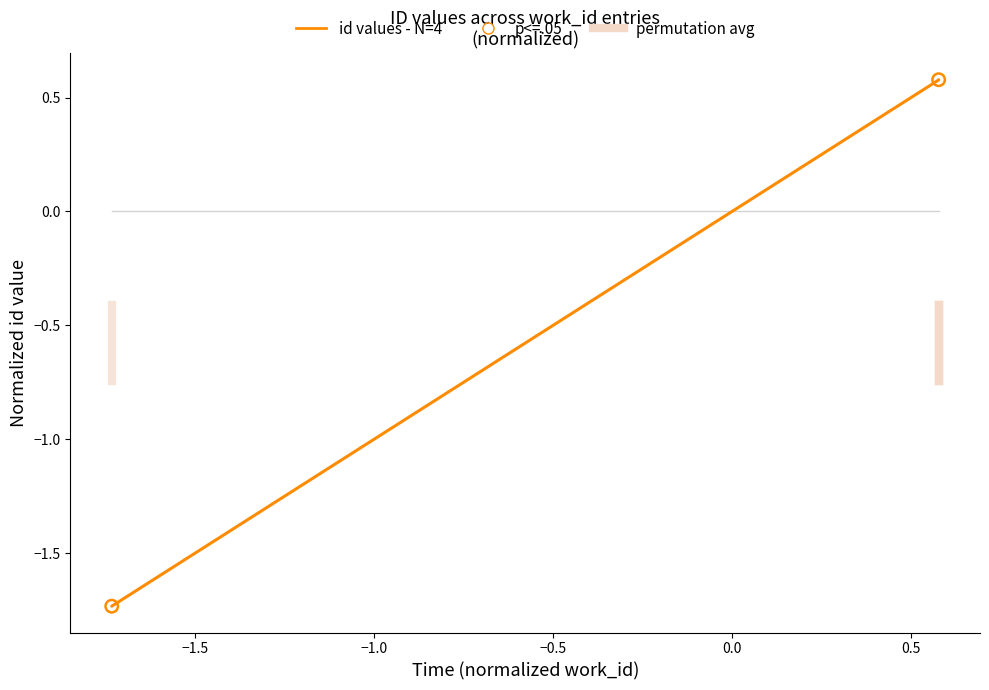

Between 4453 and 7675, which is larger?

7675